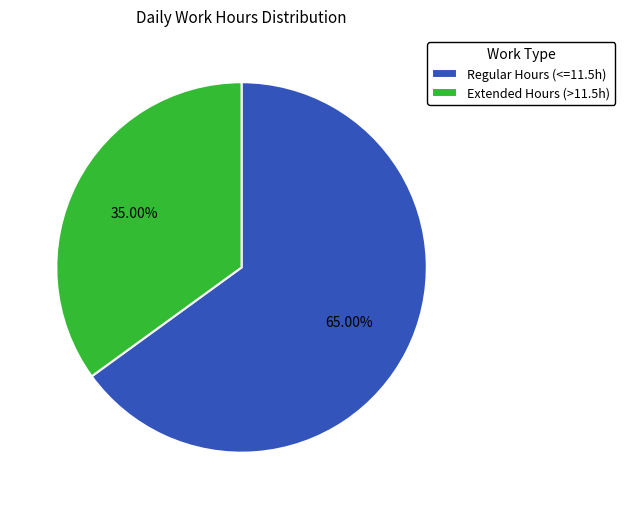

What is the largest slice in the pie chart?

Regular Hours (<=11.5h)